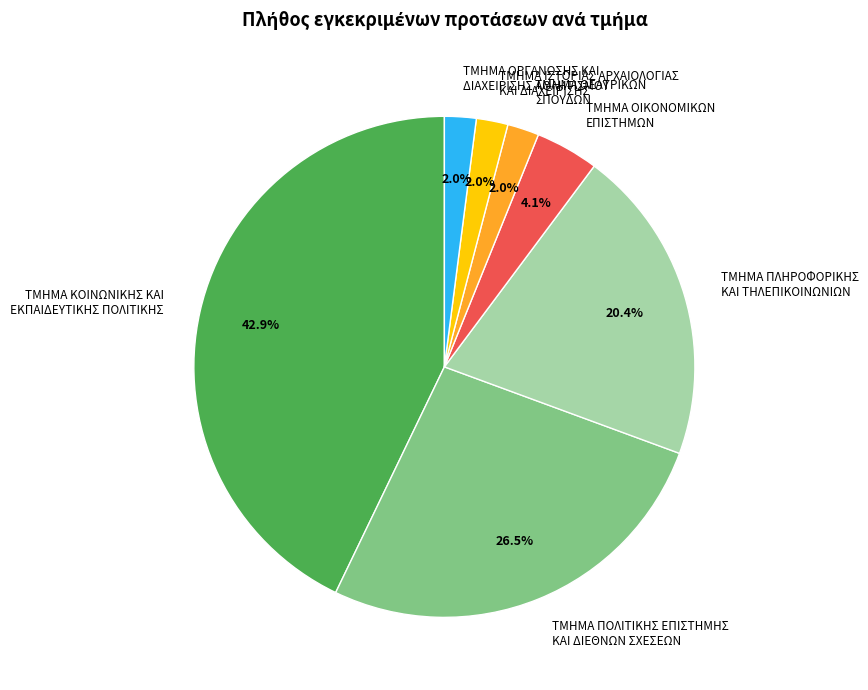

Do ΤΜΗΜΑ ΘΕΑΤΡΙΚΩΝ ΣΠΟΥΔΩΝ and ΤΜΗΜΑ ΚΟΙΝΩΝΙΚΗΣ ΚΑΙ ΕΚΠΑΙΔΕΥΤΙΚΗΣ ΠΟΛΙΤΙΚΗΣ together represent more than half of the pie?

No